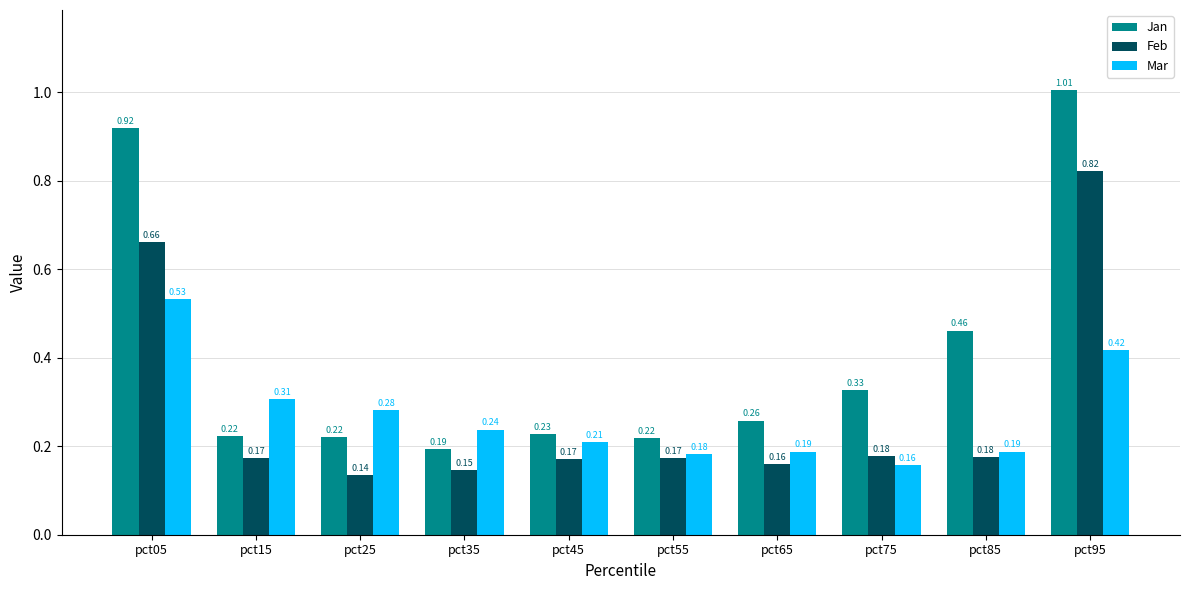

Which series has the largest range (max minus min)?

Jan